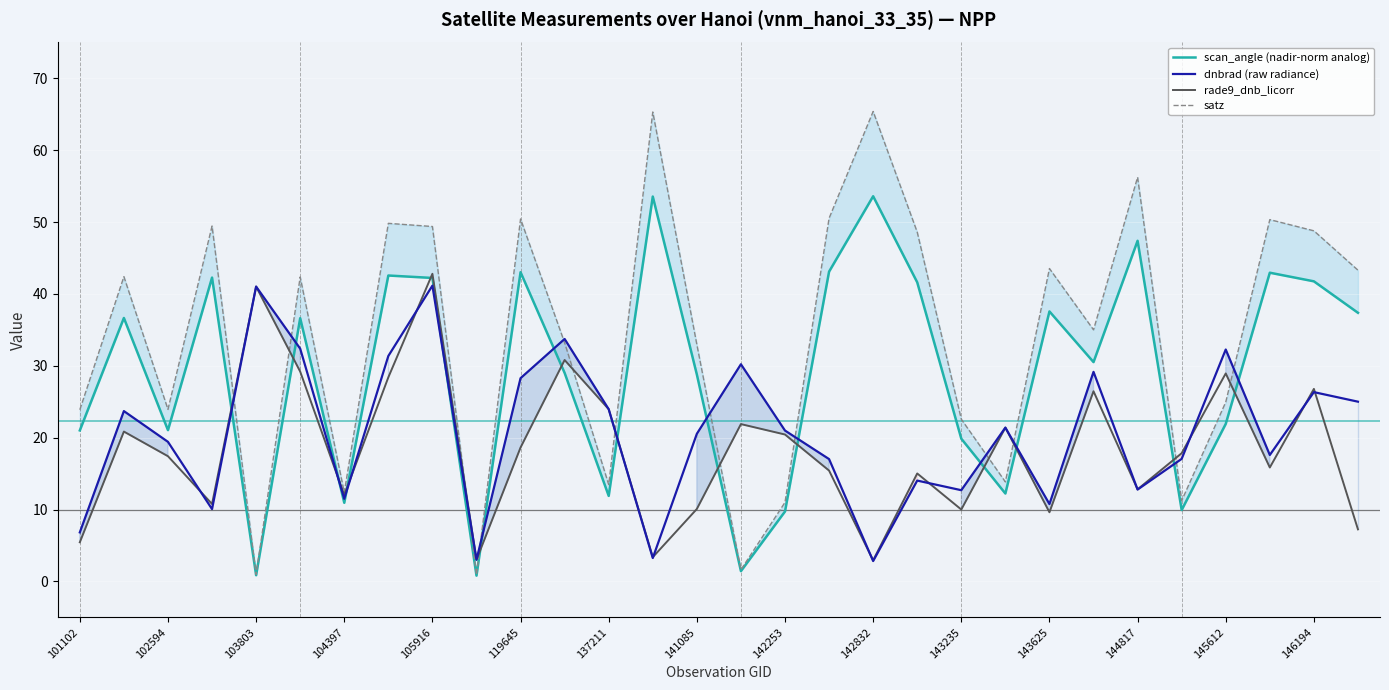

True or false: dnbrad (raw radiance) has a value of 6.8 at 101102.

True